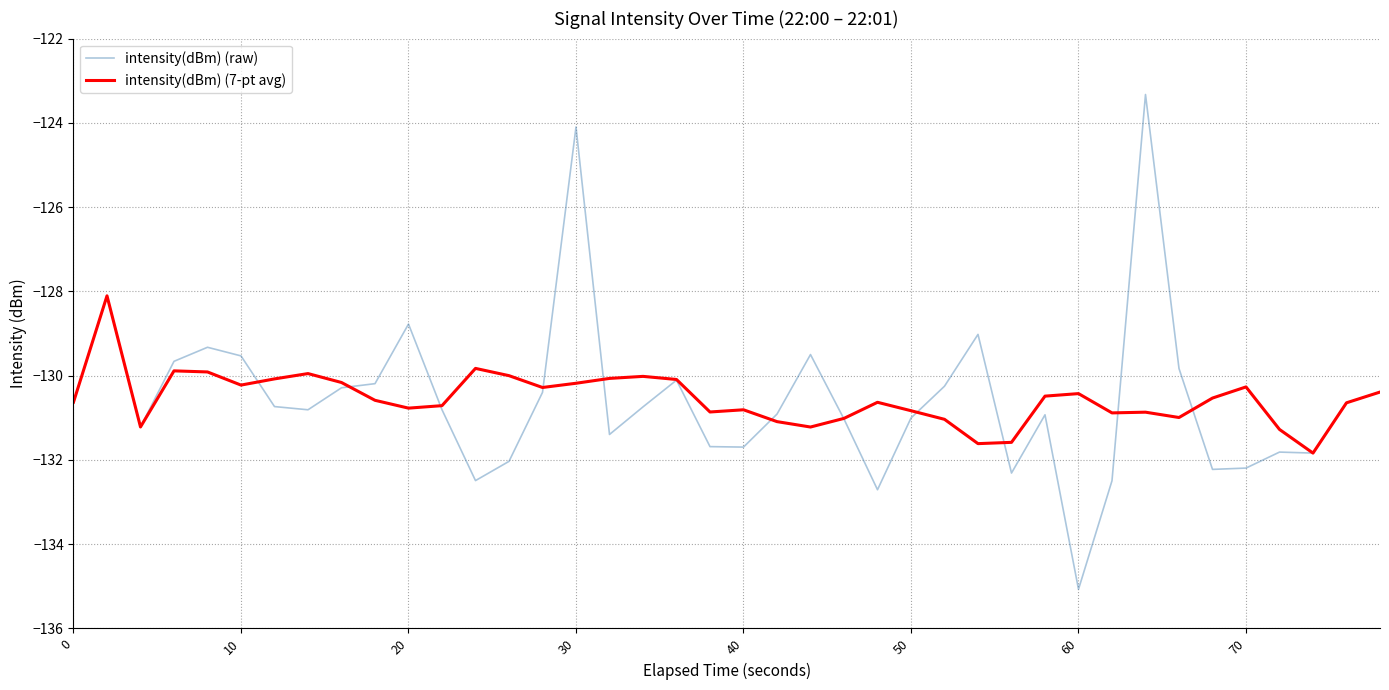

Which series has the largest range (max minus min)?

intensity(dBm) (raw)